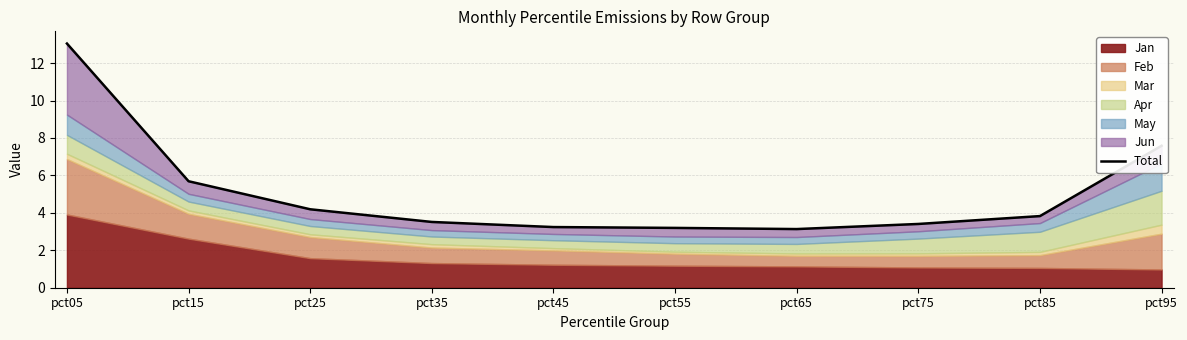

Rank the categories by value from highest to lowest.

pct05, pct95, pct15, pct25, pct85, pct35, pct75, pct45, pct55, pct65